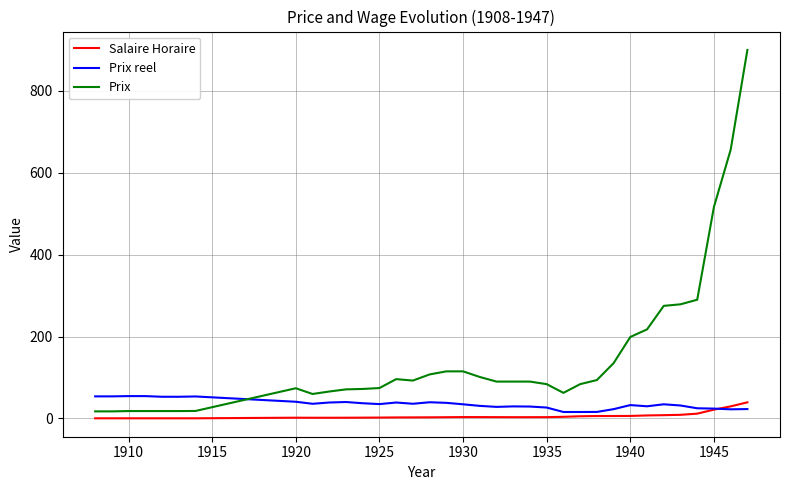

What is the maximum value shown in the chart?

900.0